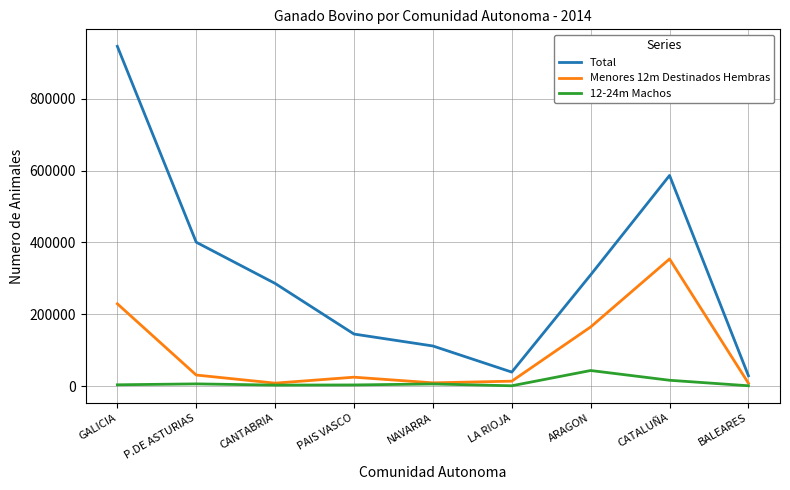

The Total series shows 586422.6 at CATALUÑA. True or false?

True